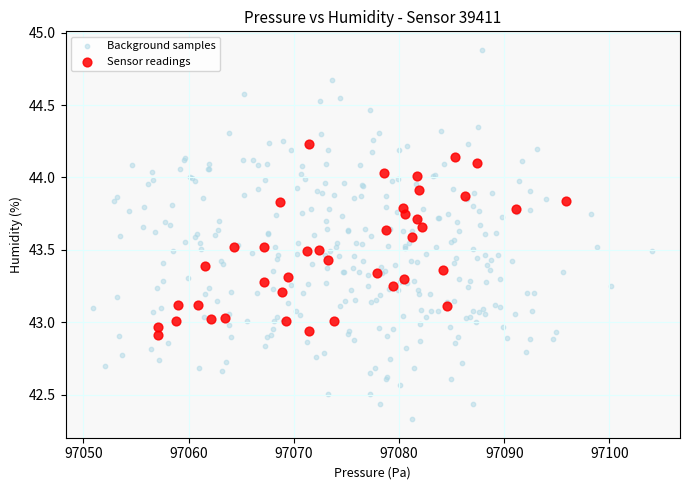

Which series has the largest Y range (max minus min)?

Background samples